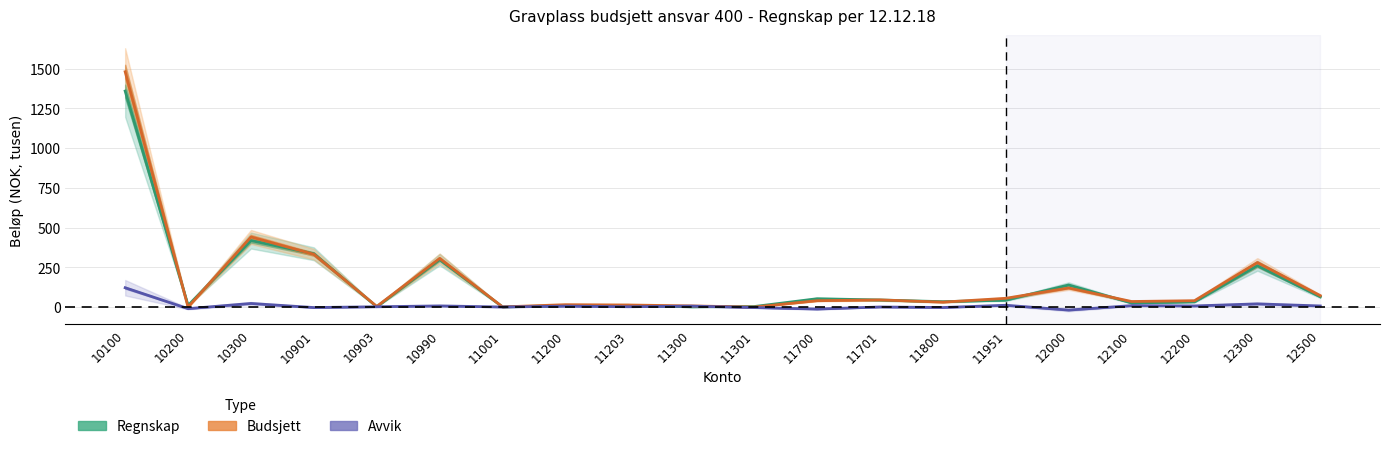

What is the value of the Regnskap point at the 1st from the left?

1358.5